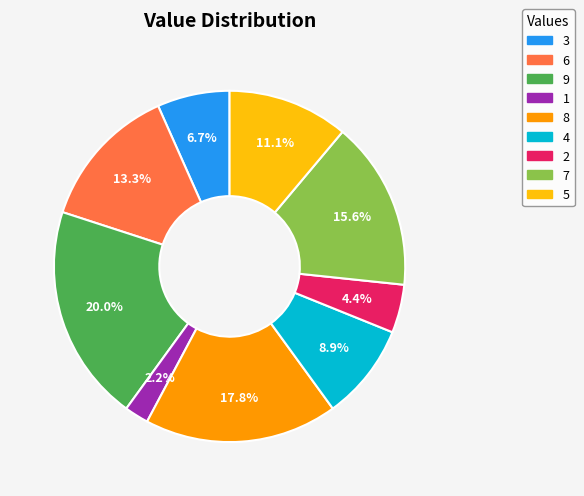

Which slice is the largest?

9